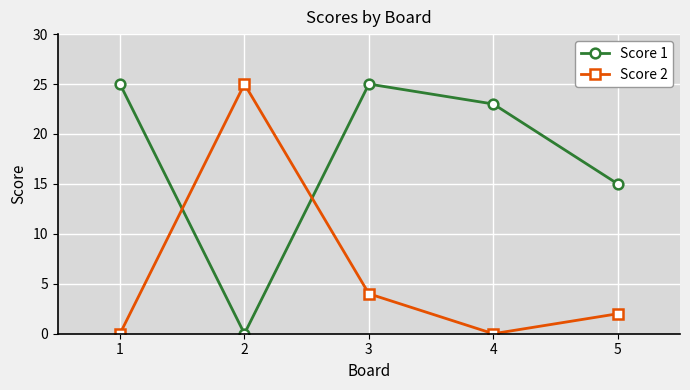

The value of Score 1 at 1 is 5. True or false?

False